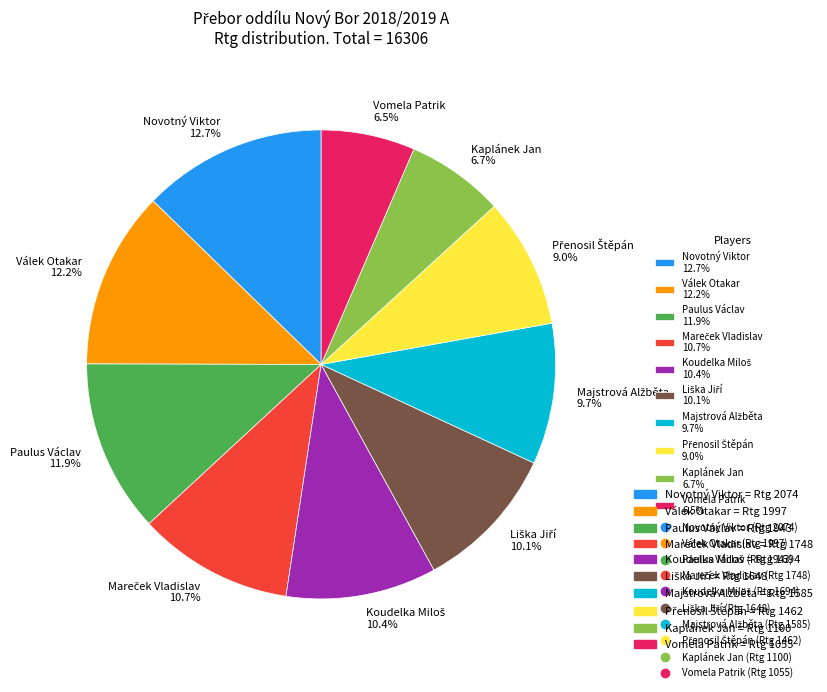

Does Válek Otakar 12.2% account for over 50% of the chart?

No